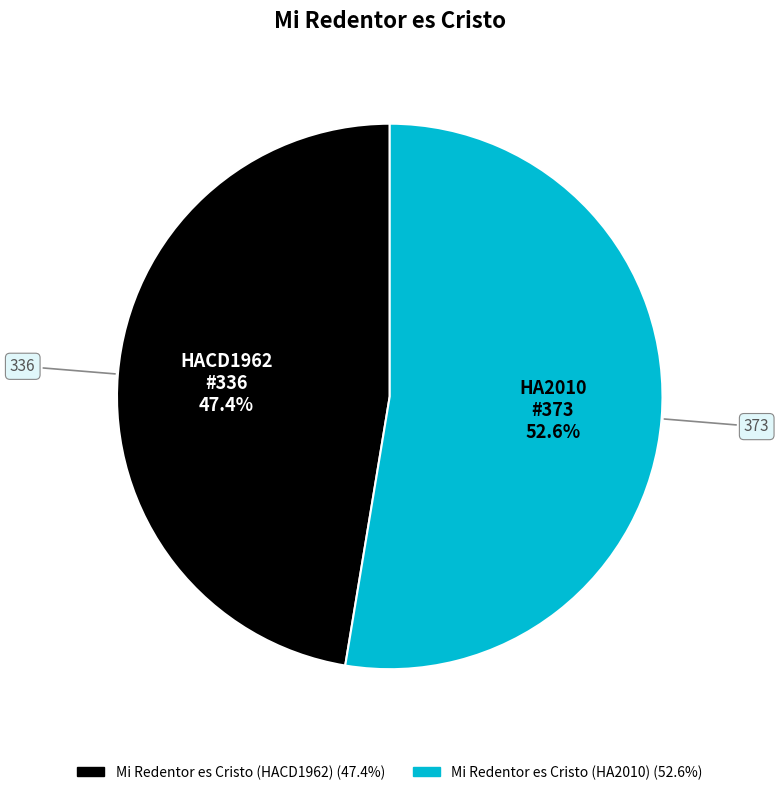

To the nearest percent, what portion does Mi Redentor es Cristo (HACD1962) represent?

47%